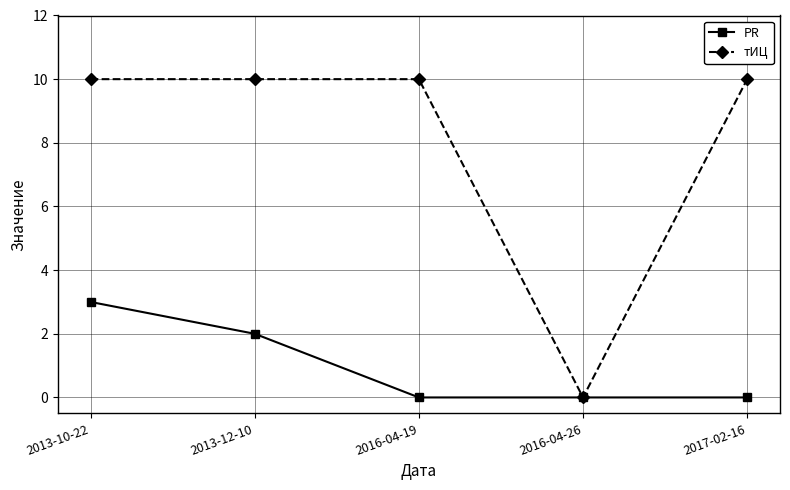

At which category is the sum across all series the highest?

2013-10-22